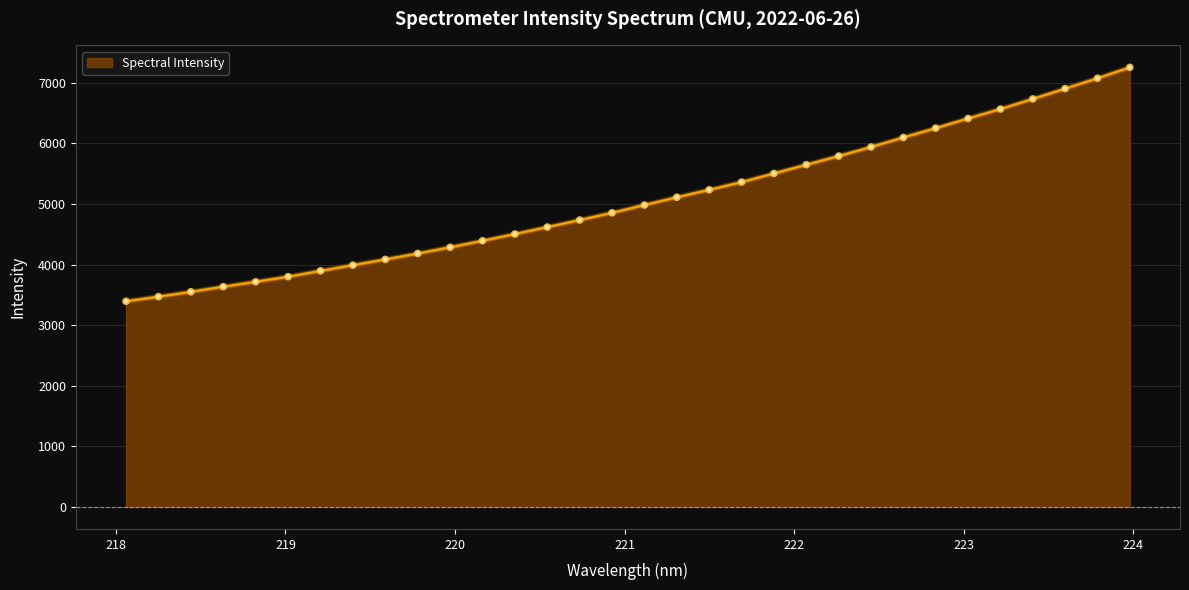

What is the smallest value displayed?

3394.4